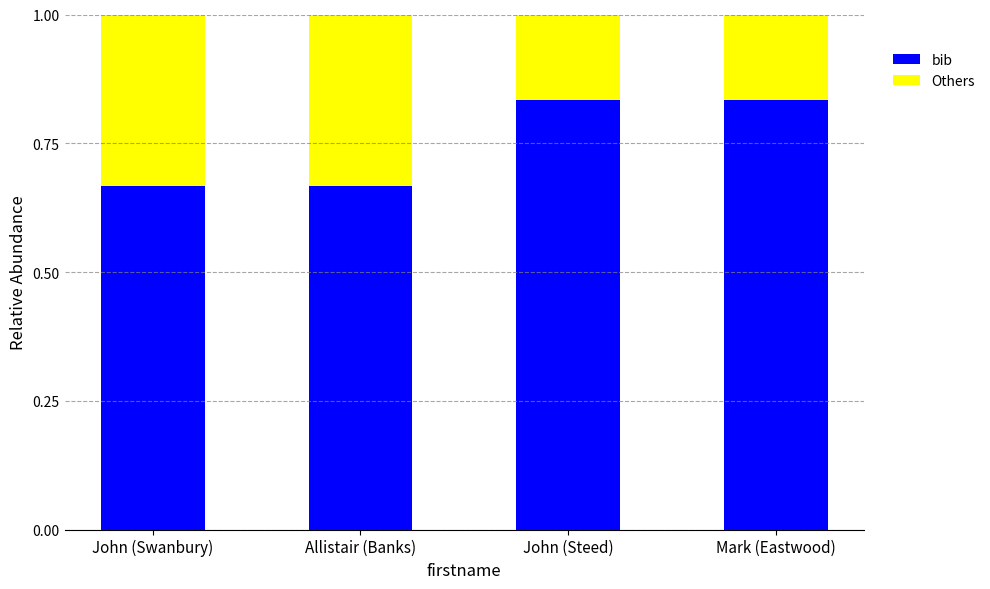

Does the chart contain stacked bars?

Yes